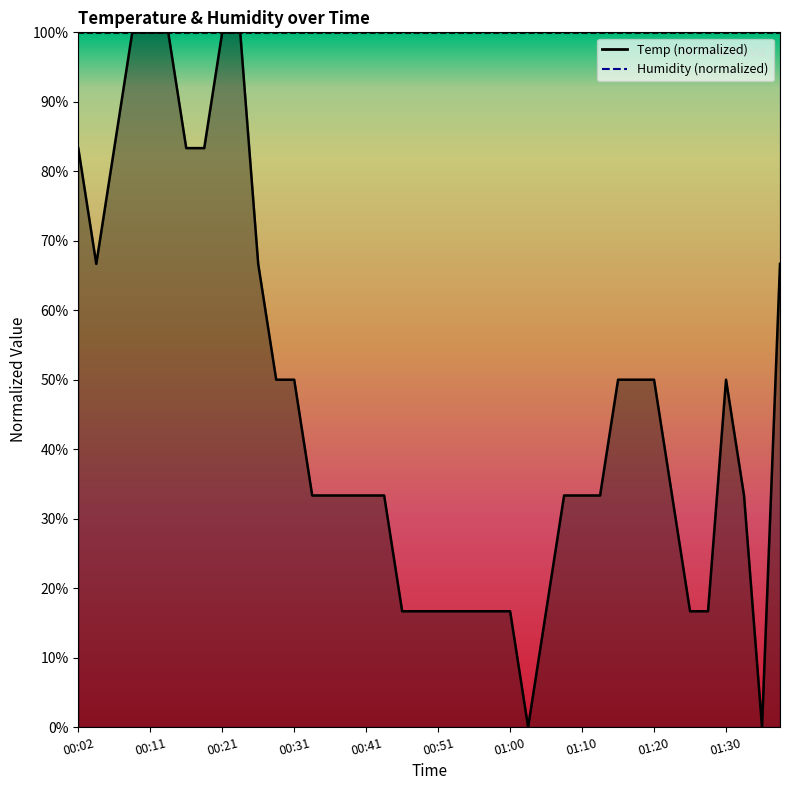

Approximately how many times larger is the value at 00:07 compared to 00:55?

5.0